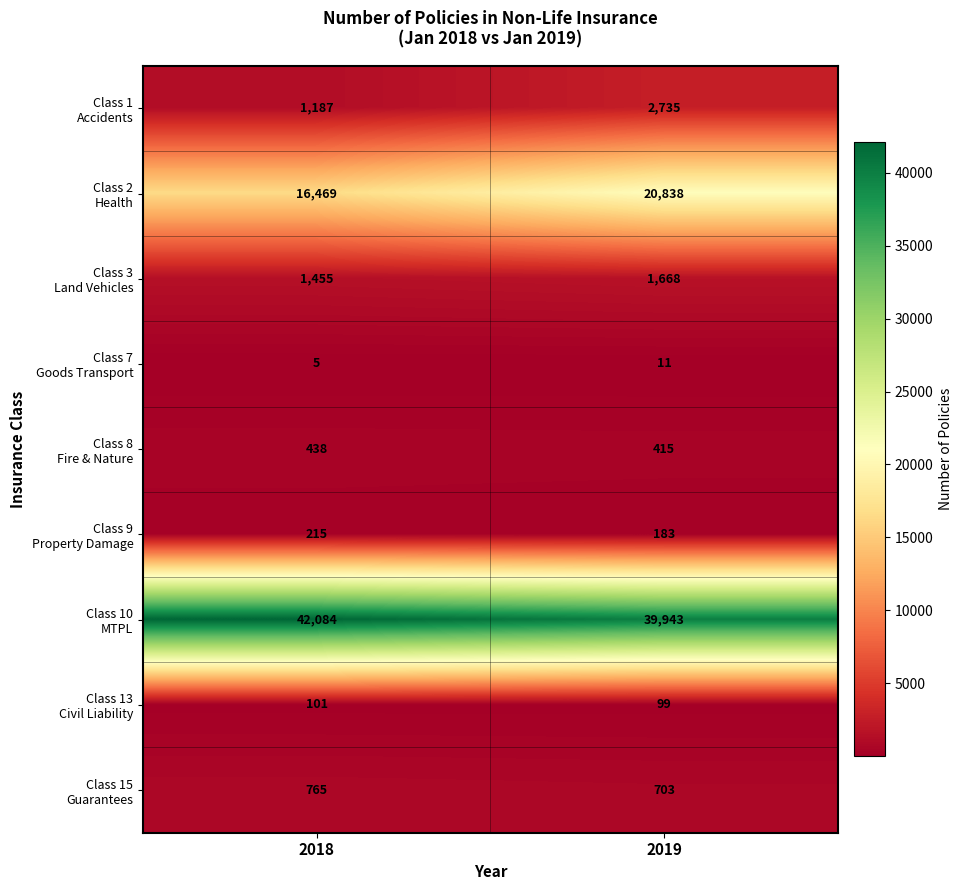

Which label corresponds to the largest value in the chart?

2018